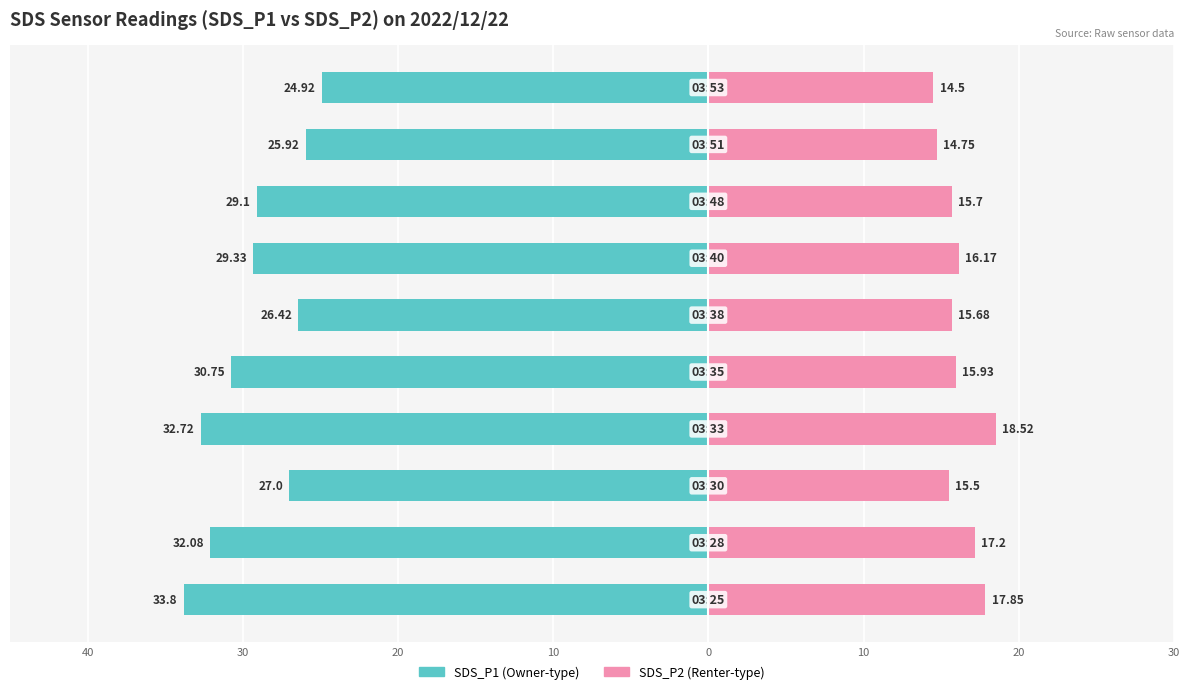

Which series has the largest range (max minus min)?

SDS_P1